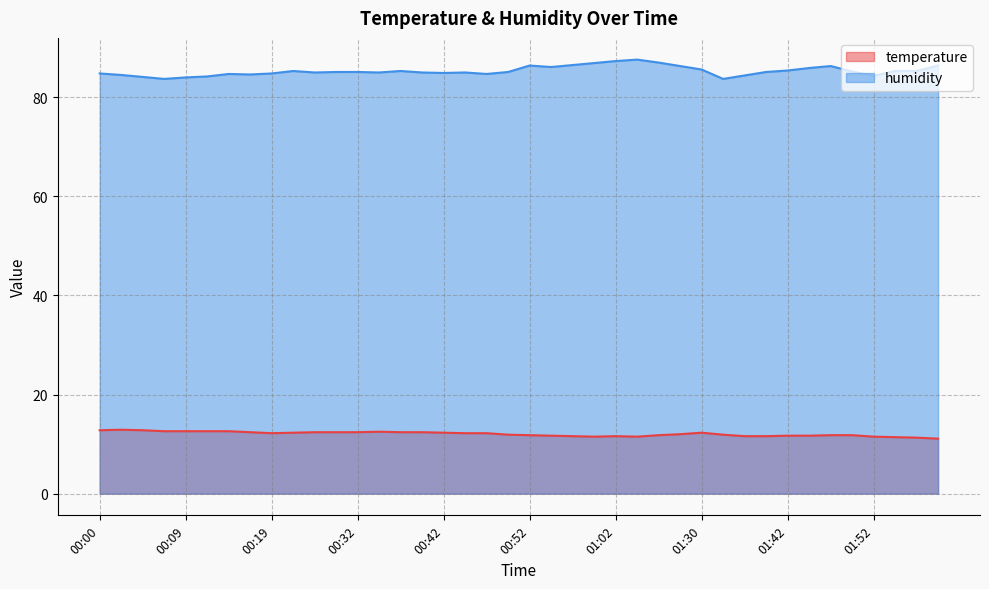

What are all the series names shown in the legend?

temperature, humidity